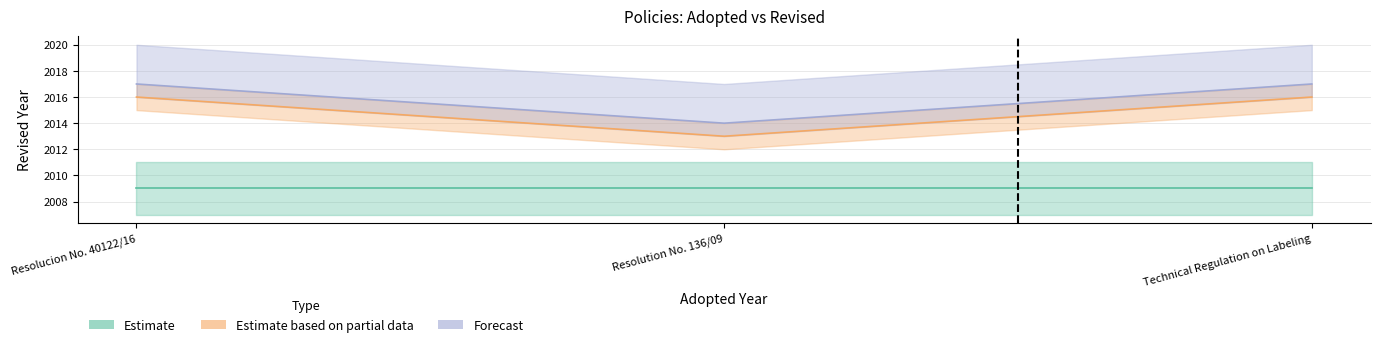

What is the difference between the second highest and minimum values in the Estimate based on partial data series?

3